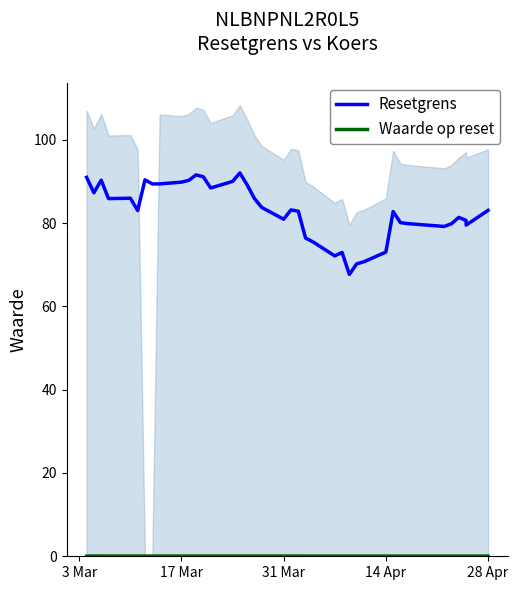

True or false: Resetgrens has more than 2 points higher than both neighbors.

True